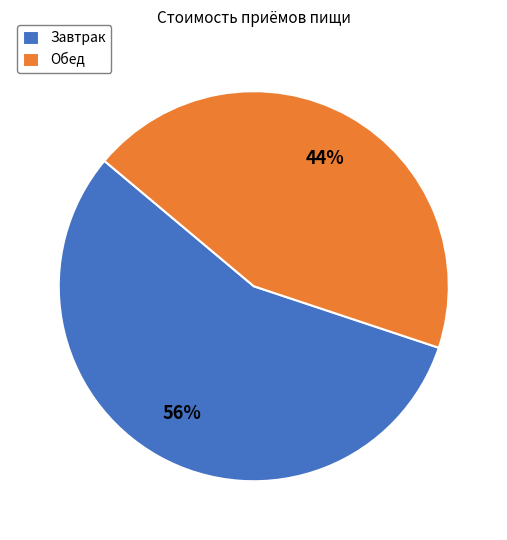

Is the sum of Обед and Завтрак greater than half?

Yes